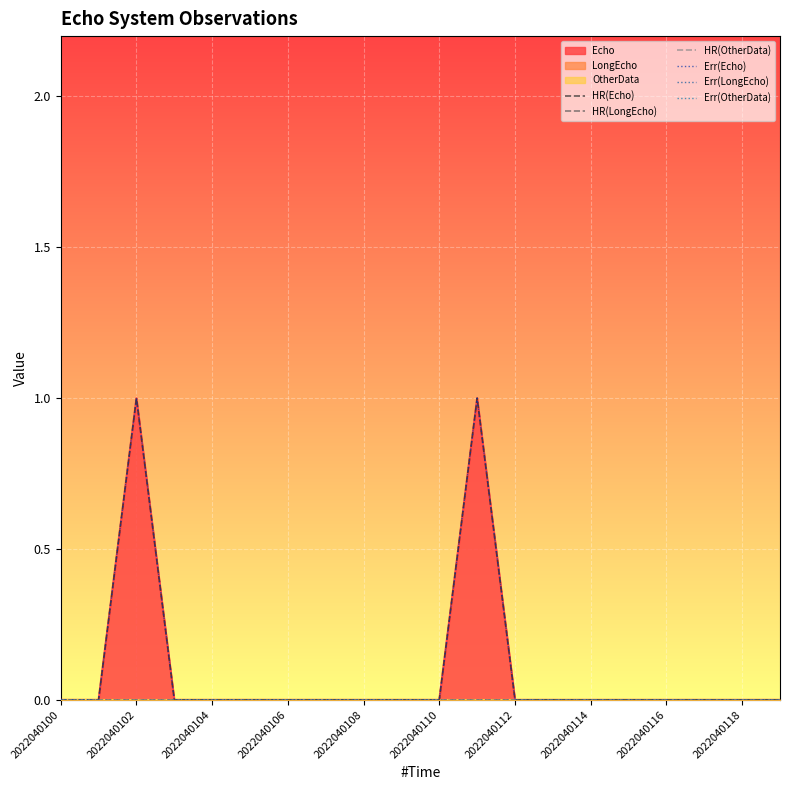

What is the label of the 1st point from the left?

2022040100